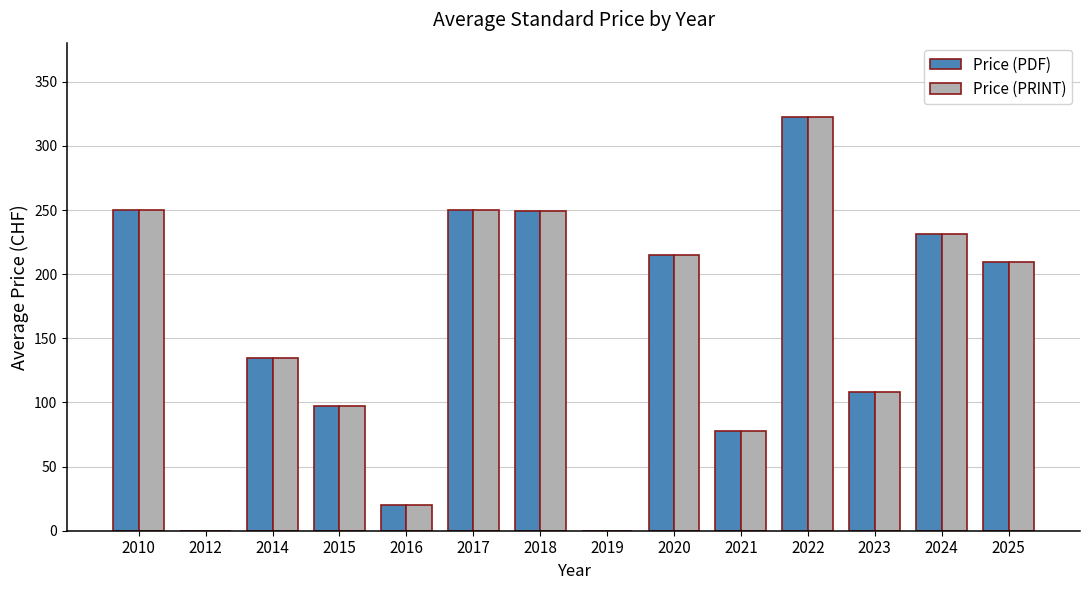

True or false: Price (PDF) has a value of 0.0 at 2019.

True